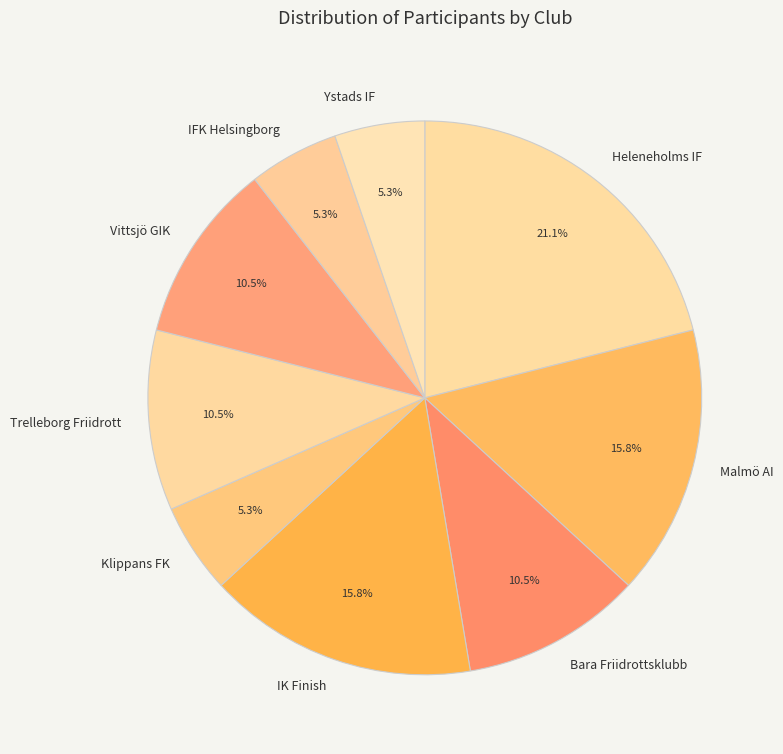

Is it true that Malmö AI is 16% of the pie?

True